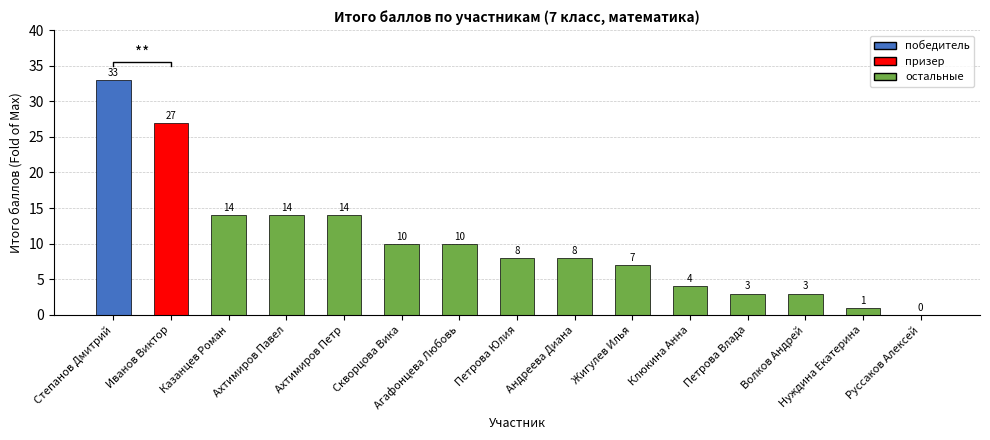

What is the difference between the maximum and minimum values?

33